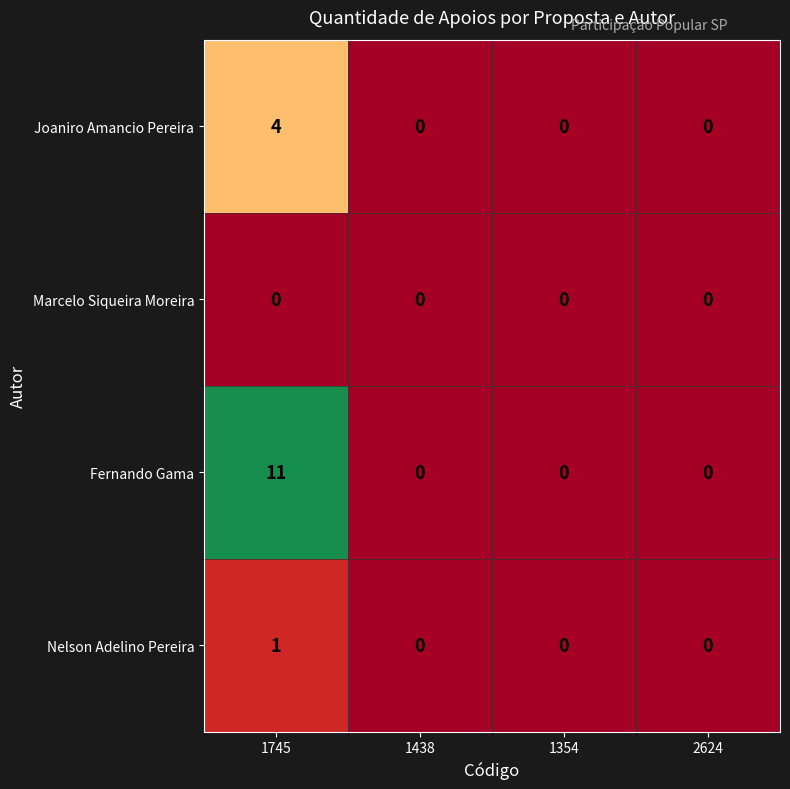

What is the difference between the maximum and minimum values in the Joaniro Amancio Pereira series?

4